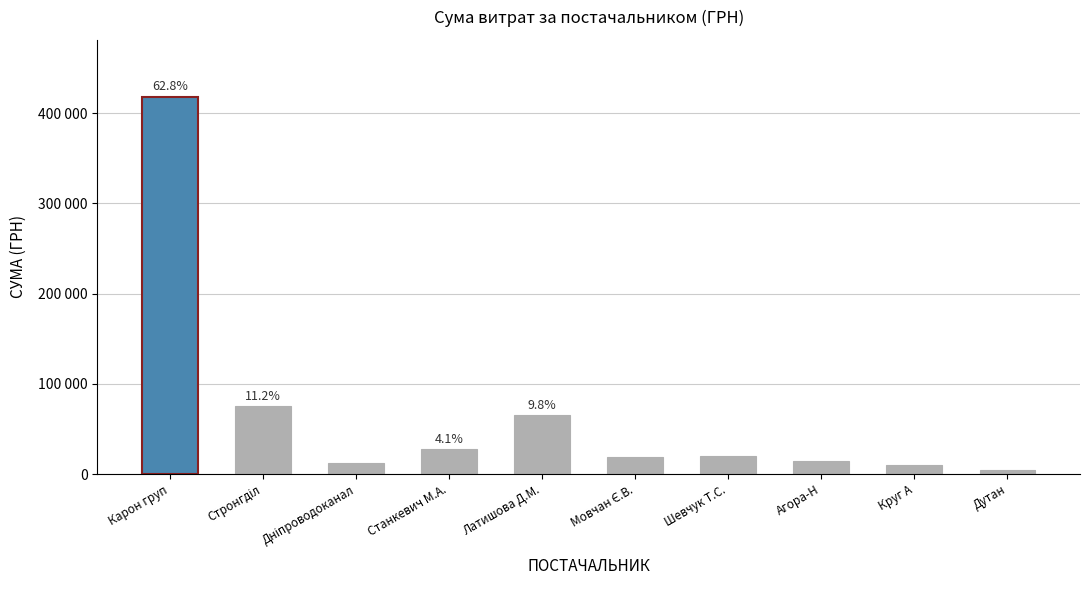

Does the chart contain any negative values?

No